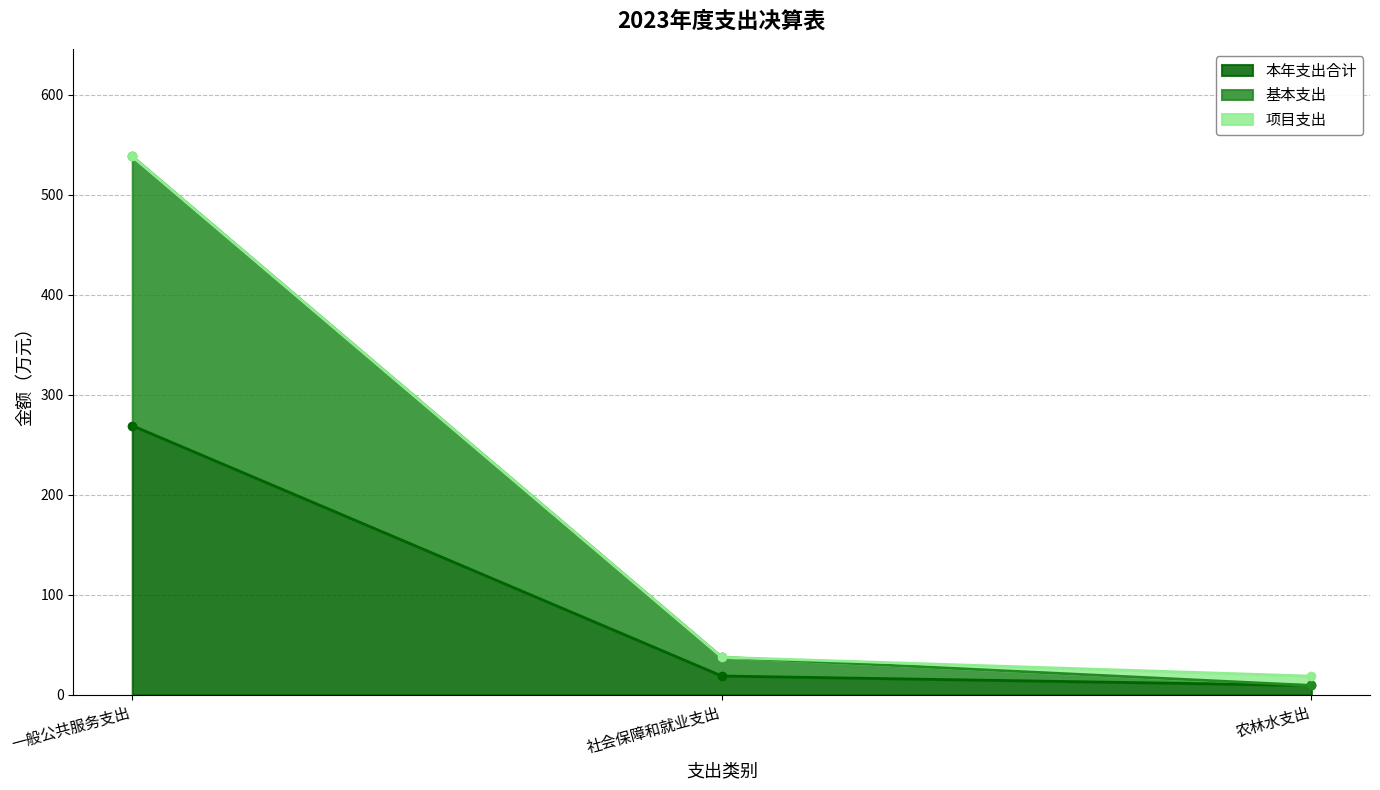

What position from the right is 农林水支出?

1